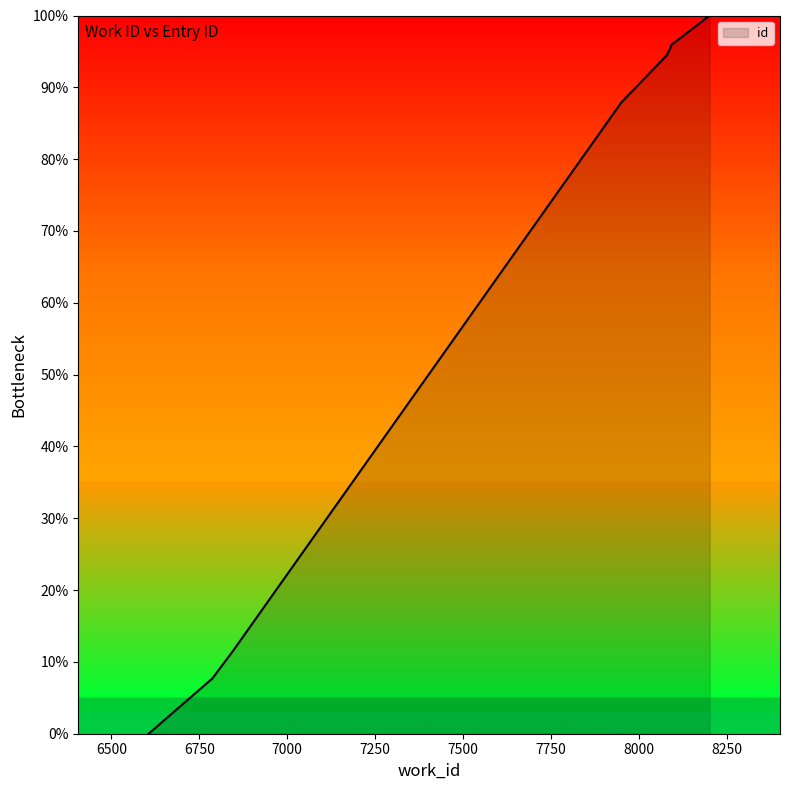

What is the maximum value shown in the chart?

100.0